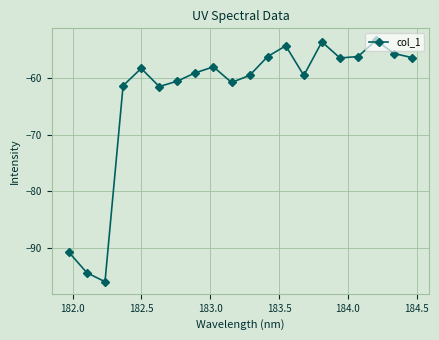

What is the minimum value shown in the chart?

-95.9